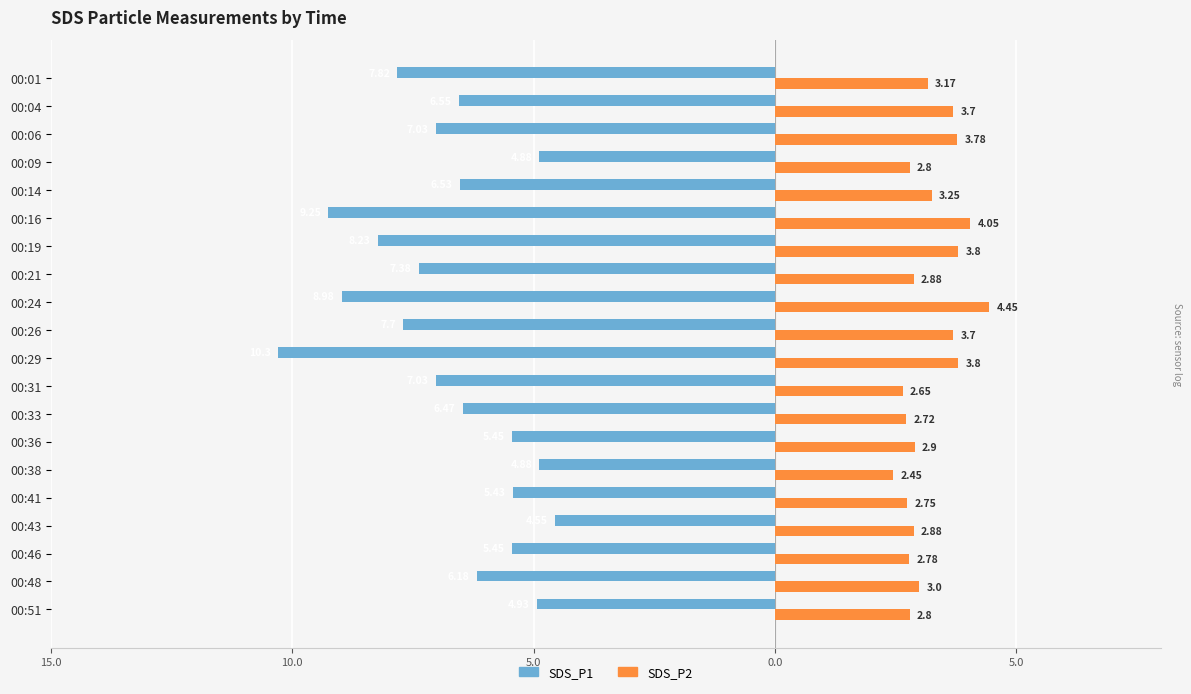

What are all the series names shown in the legend?

SDS_P1, SDS_P2